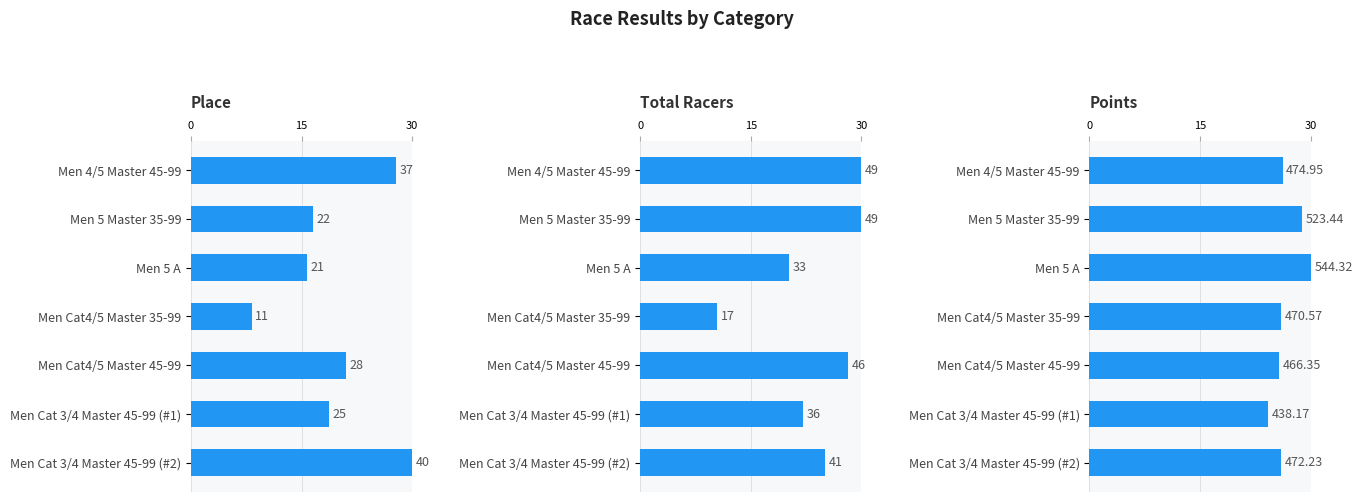

List the series in order of their overall mean, lowest first.

Place, Total Racers, Points